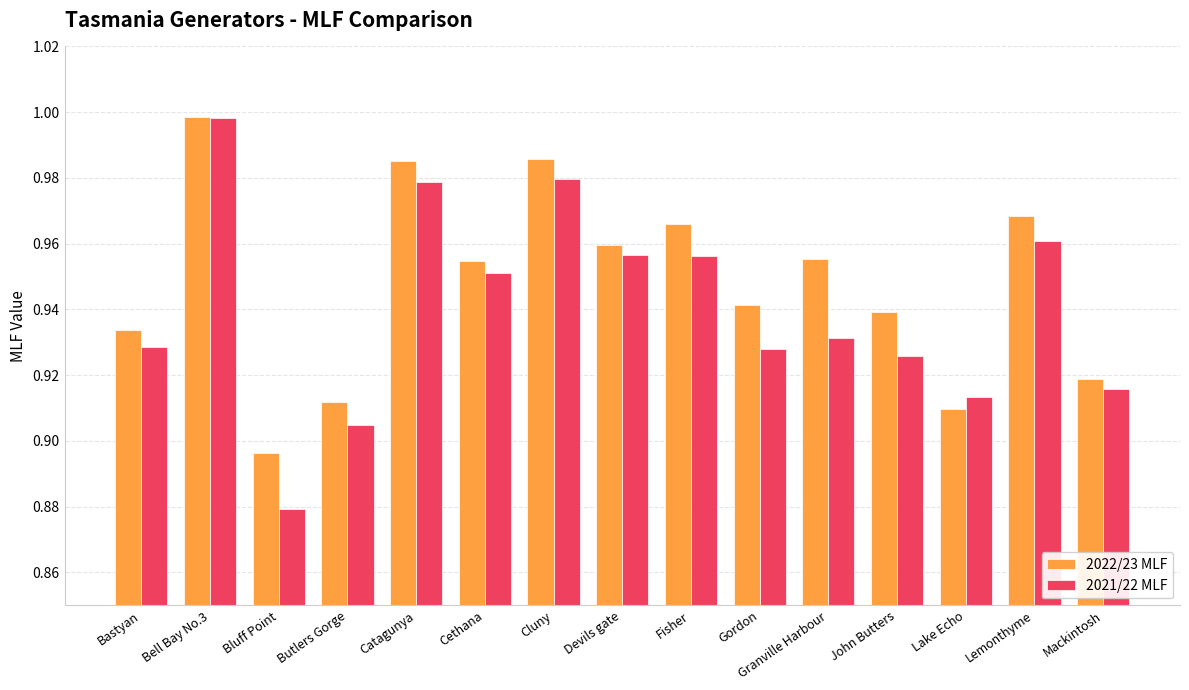

What position from the right is Cluny?

9